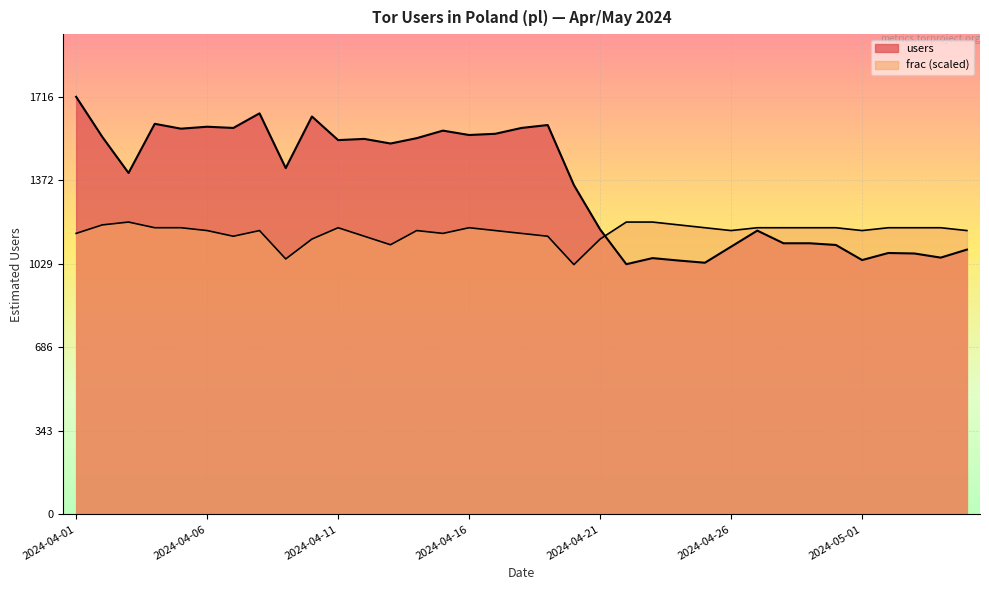

How many intersections are there between frac and users?

1